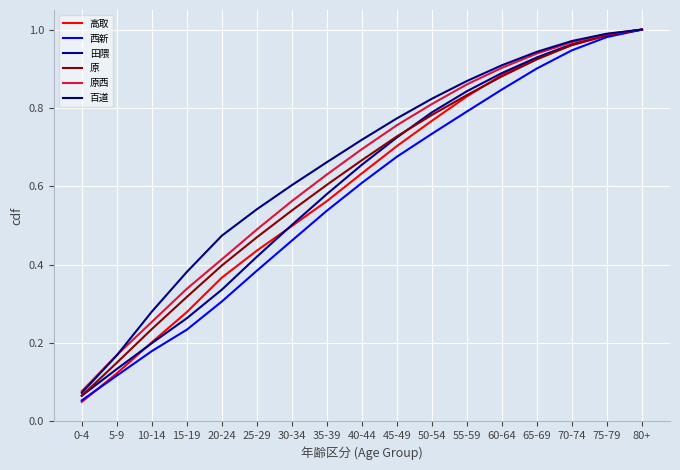

Is the value of 高取 at 5-9 greater than the value of 百道 at 5-9?

No